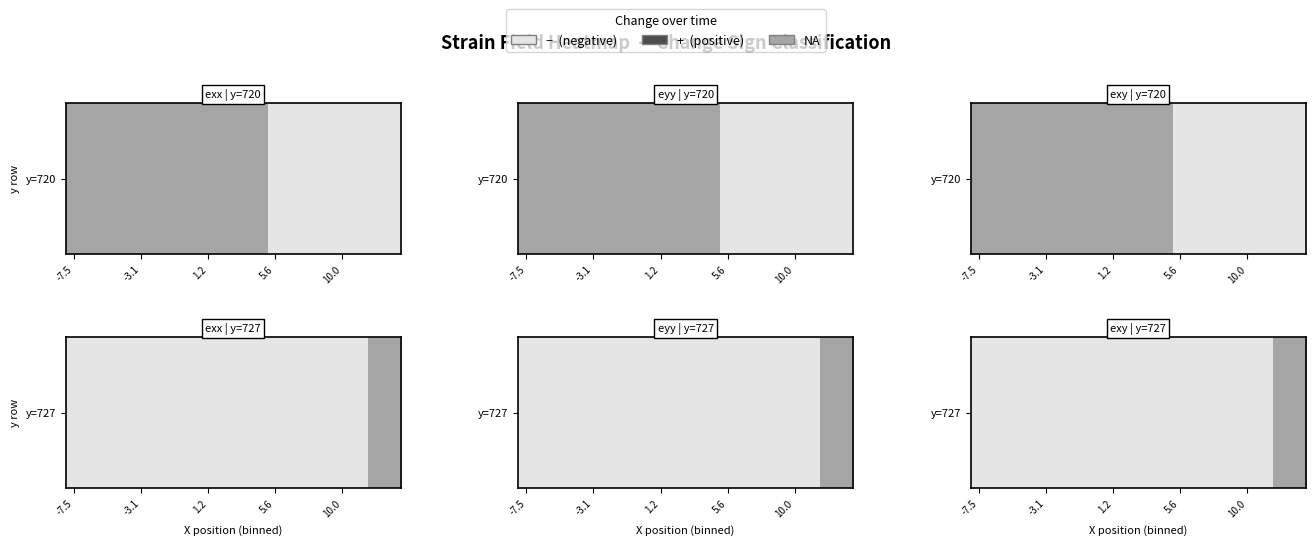

How many values are above zero?

18